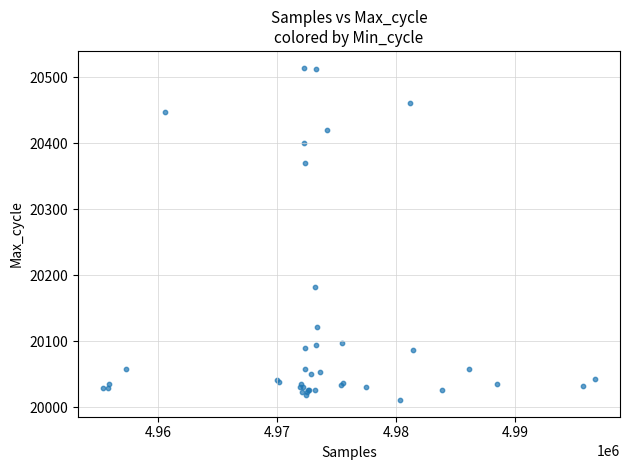

What Y value in the scatter plot is closest to 20263?

20183